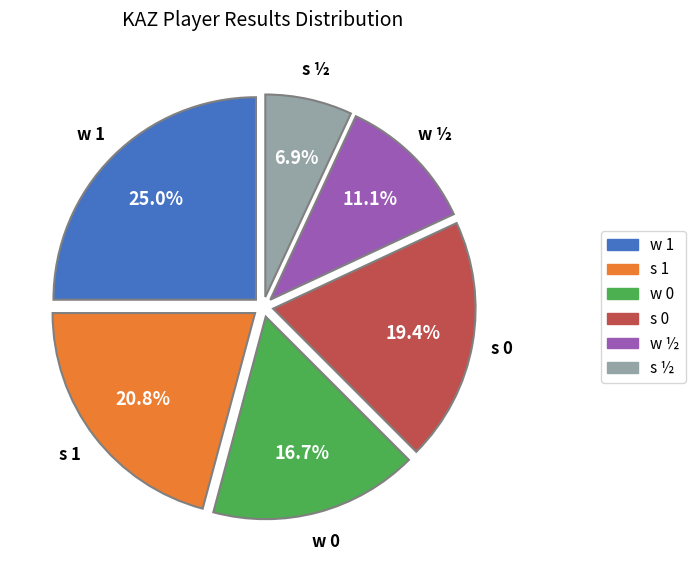

To the nearest percent, what is the average slice percentage?

17%